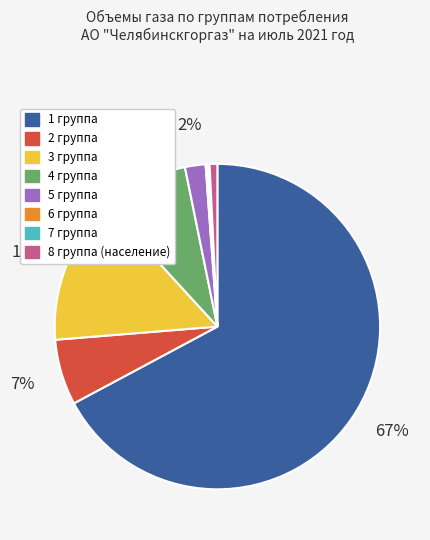

Do 2 группа and 5 группа together represent more than half of the pie?

No